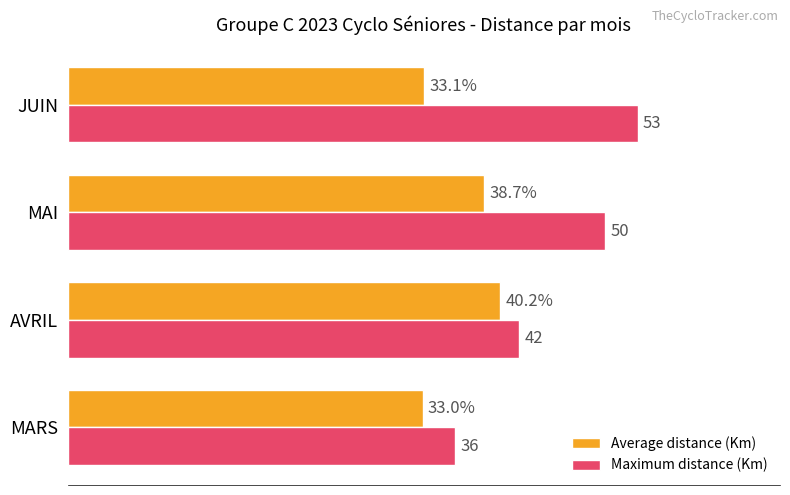

Which series changed the most between MARS and JUIN?

Maximum distance (Km)